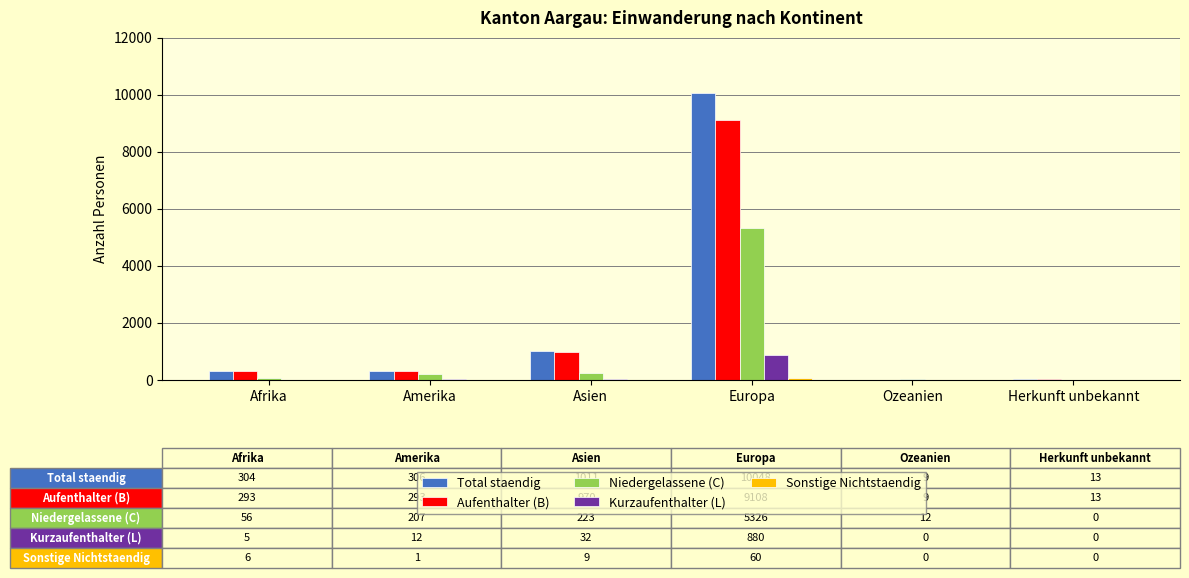

Between Europa and Ozeanien, which series saw the biggest shift?

Total staendig